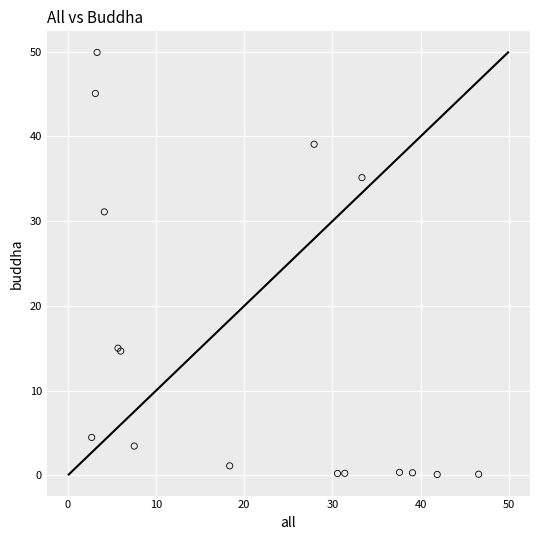

What Y value in the scatter plot is closest to 25?

31.1